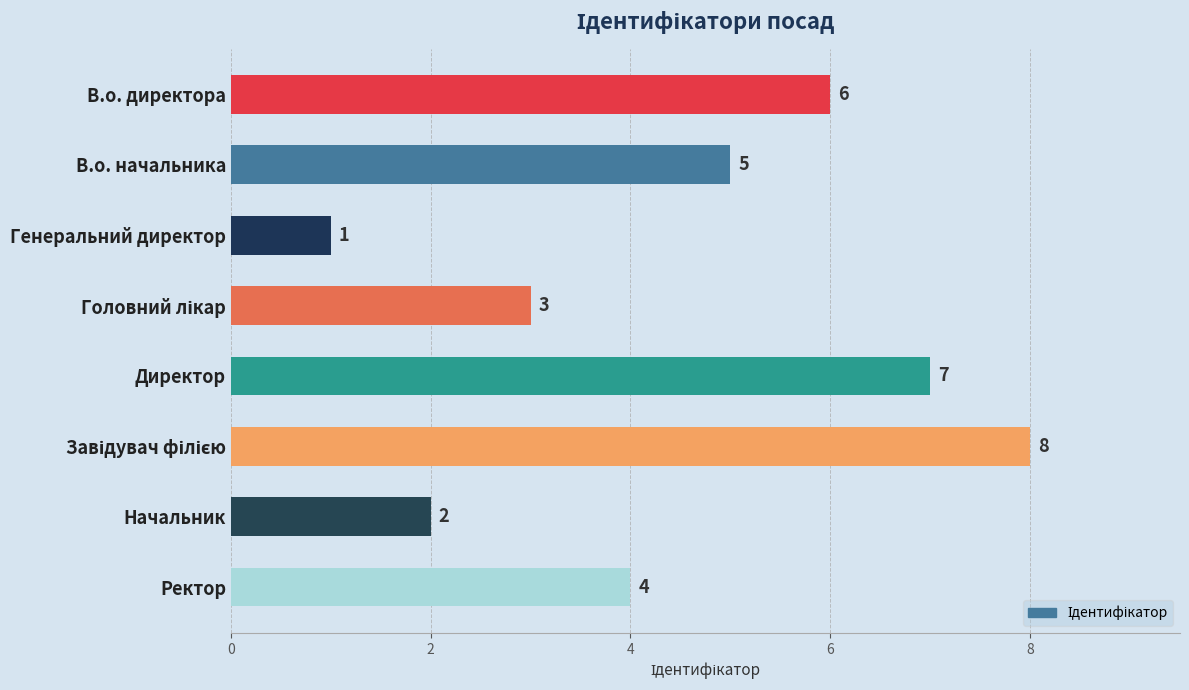

What is the maximum value shown in the chart?

8